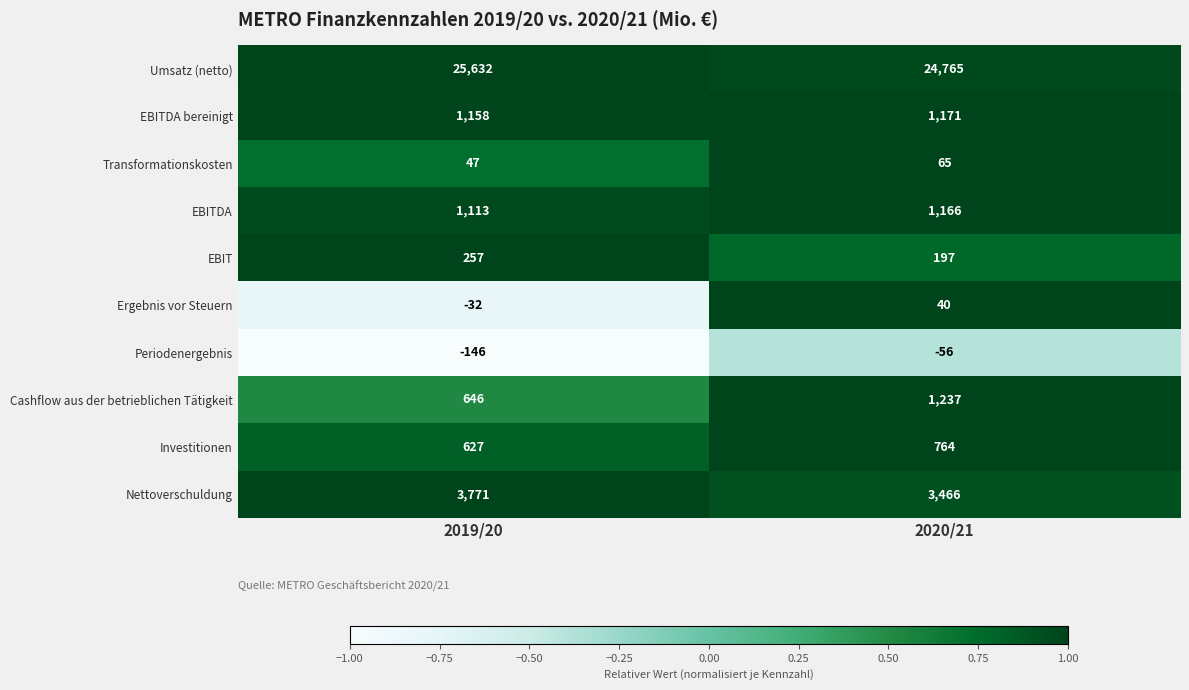

What is the difference between the maximum and minimum values in the Cashflow aus der betrieblichen Tätigkeit series?

591